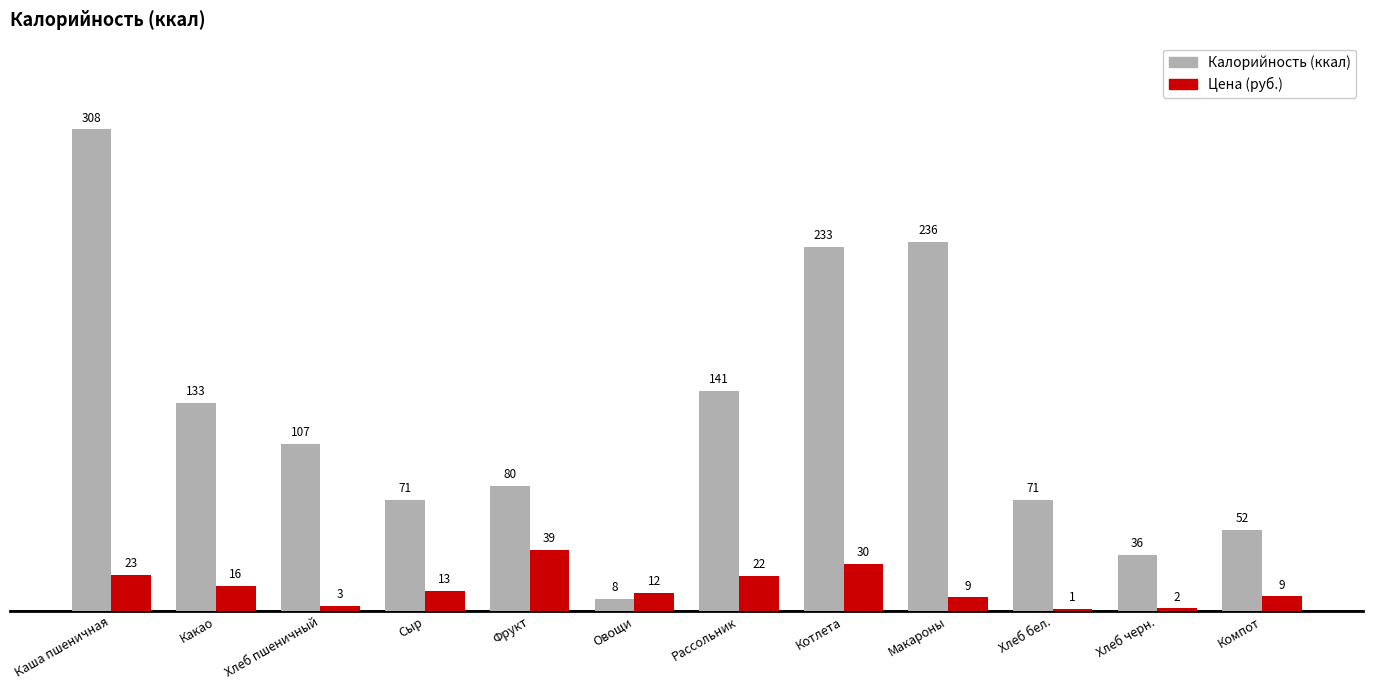

Is it true that Цена (руб.) equals 16.0 at Какао?

True